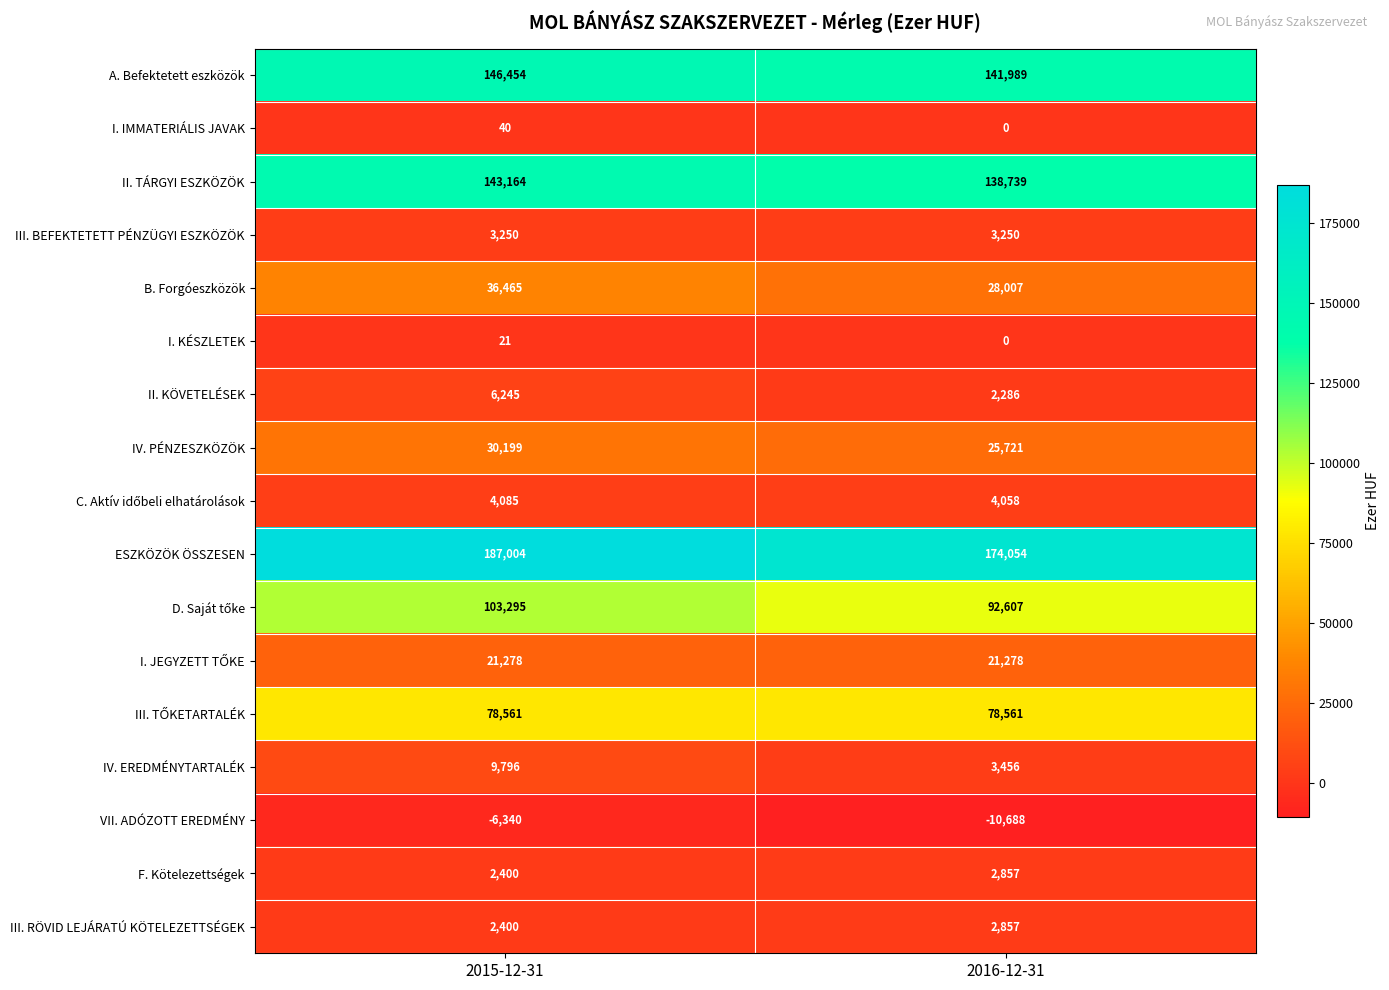

Between 2015-12-31 and 2016-12-31, which series saw the biggest shift?

ESZKÖZÖK ÖSSZESEN